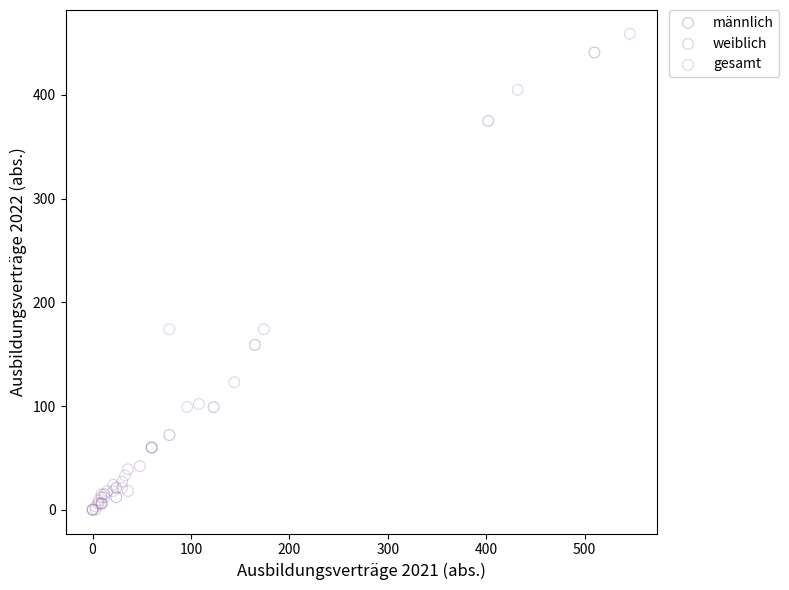

Which series has the largest Y range (max minus min)?

gesamt